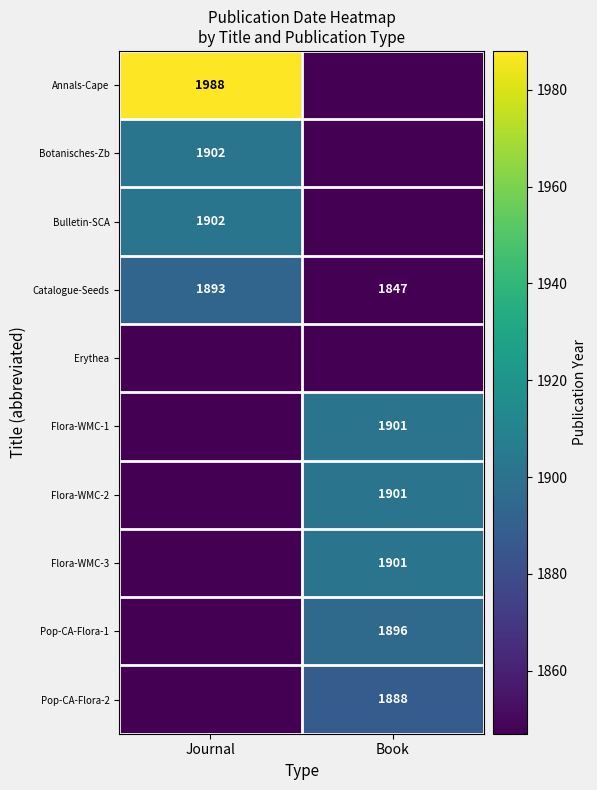

At which category is the sum across all series the highest?

Book